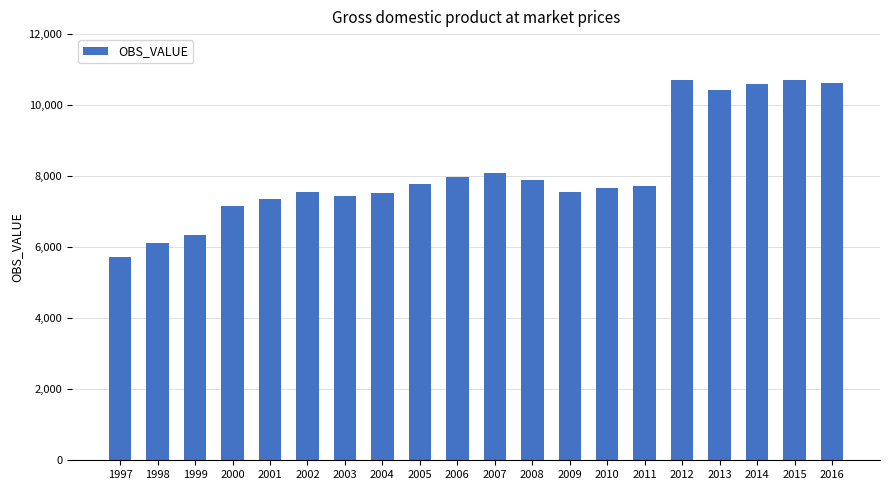

What is the maximum value shown in the chart?

10720.5